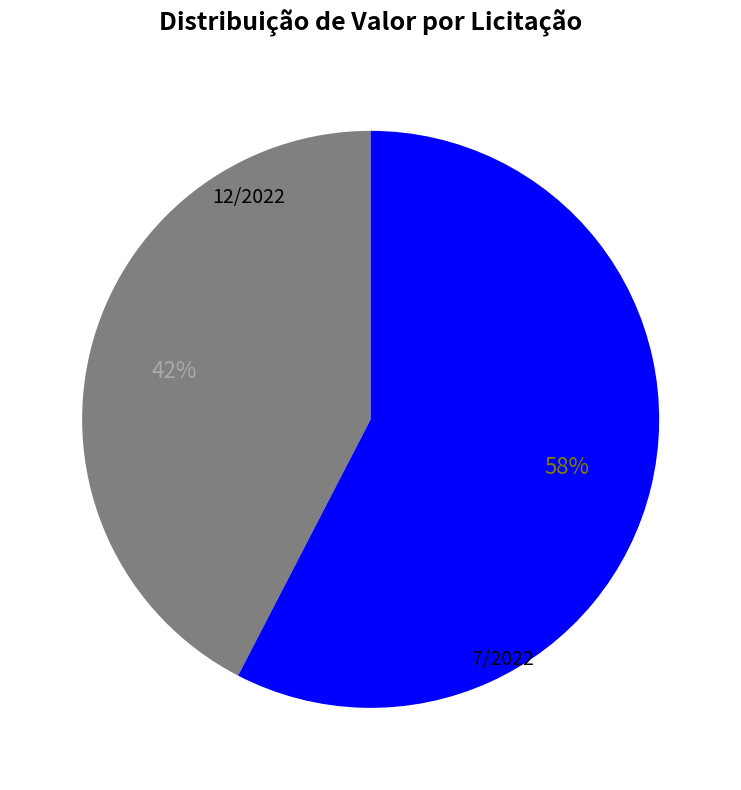

How many slices are in this pie chart?

2